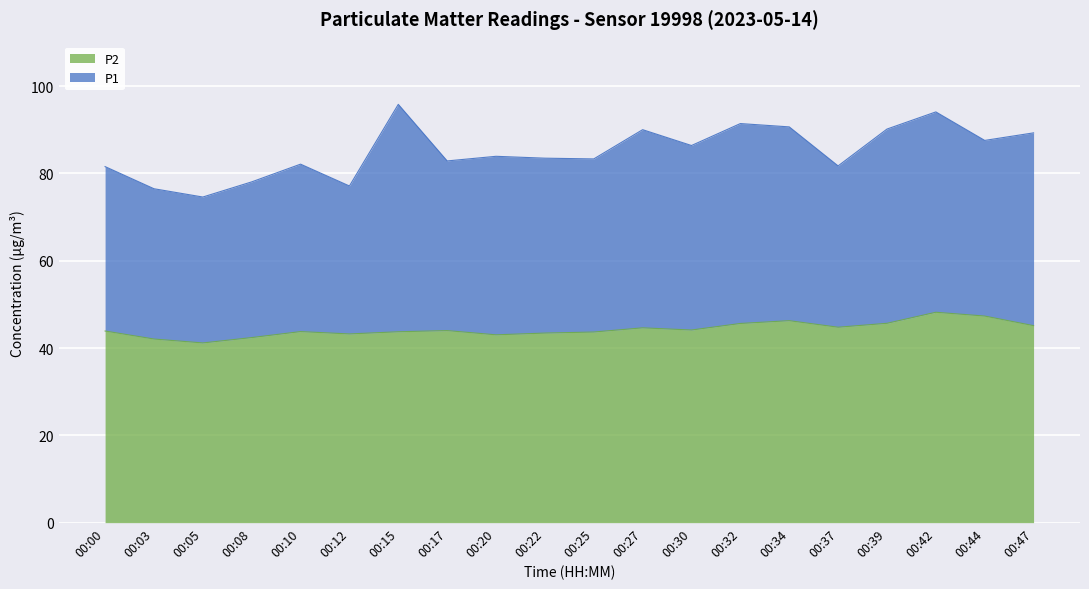

What is the difference between the second highest and second lowest values in the P2 series?

5.3